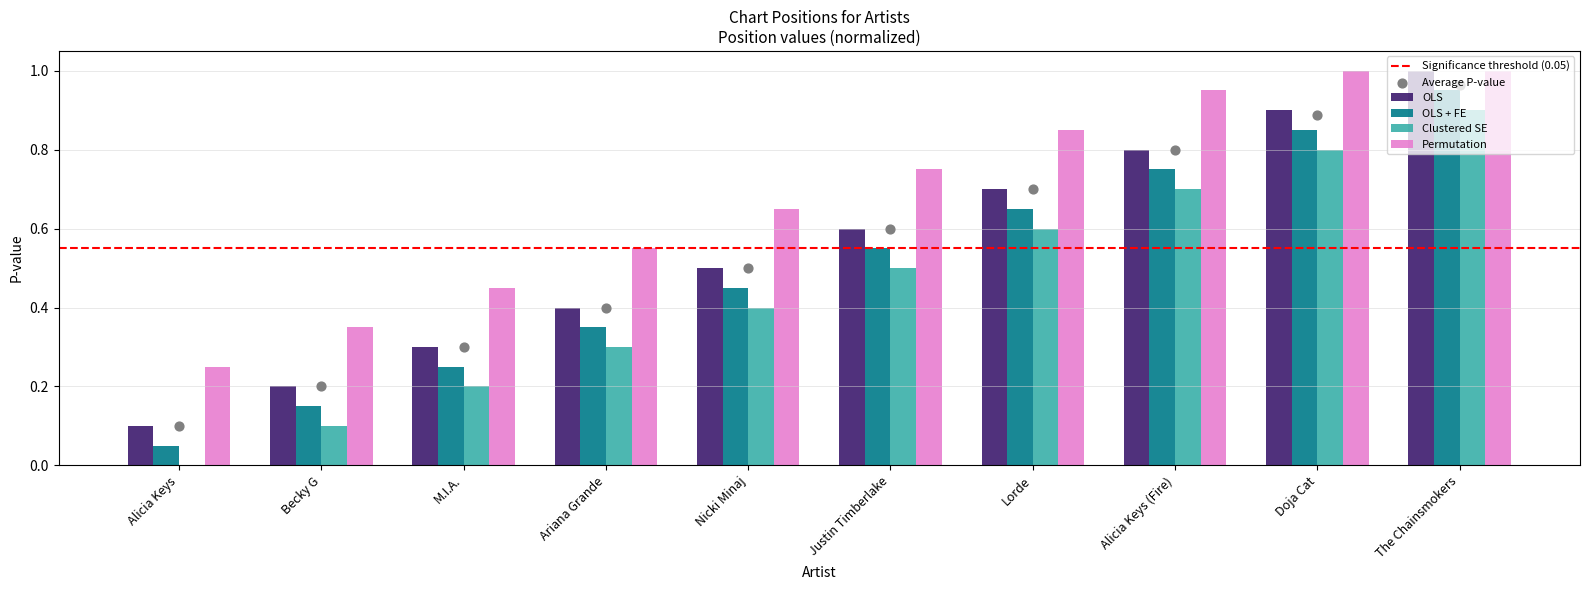

Which series has the widest spread of Y values?

OLS